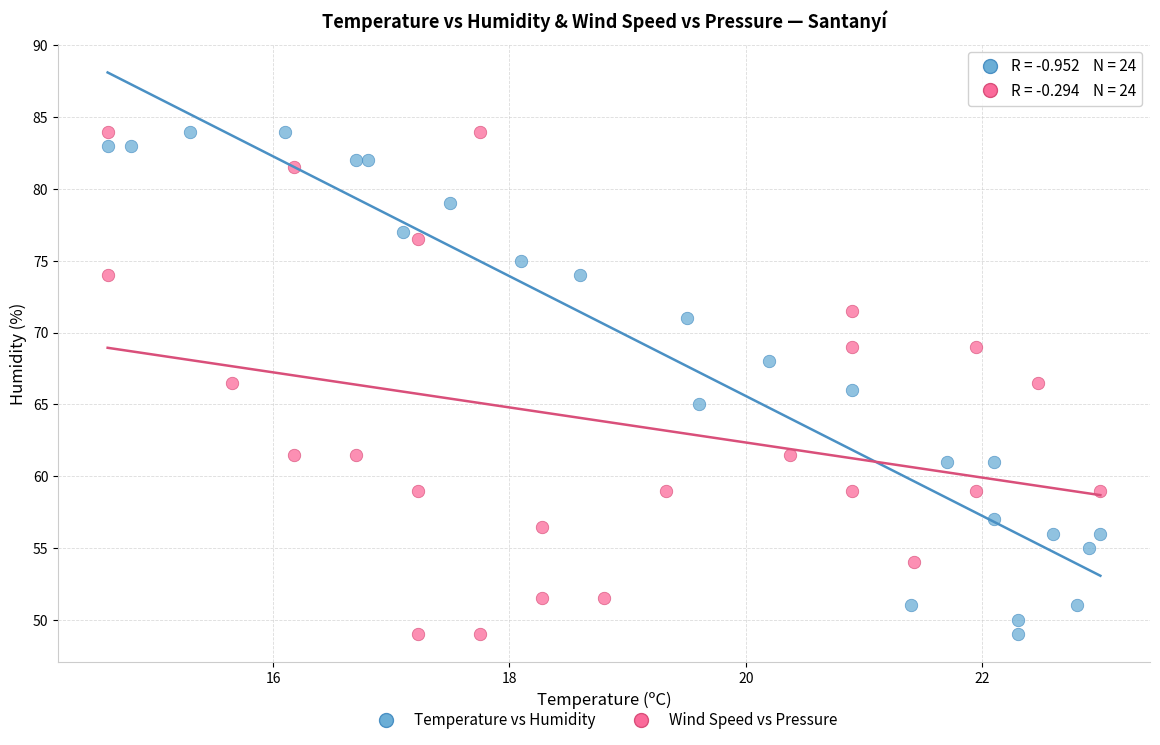

What are all the series names shown in the legend?

Temperature vs Humidity, Wind Speed vs Pressure